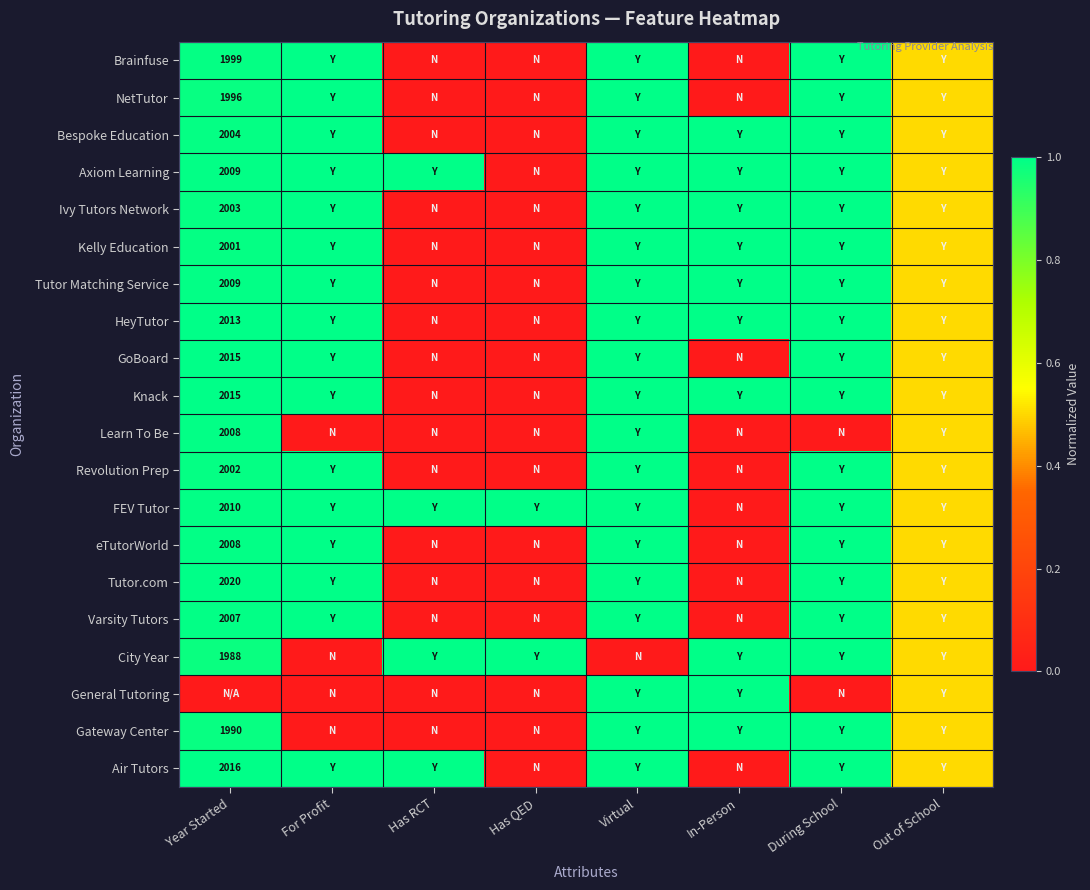

What is the difference between the maximum and minimum values in the General Tutoring series?

1.0